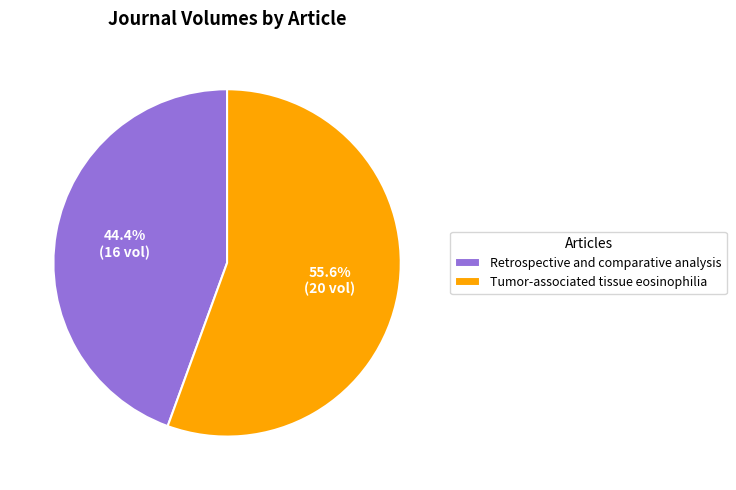

Is Tumor-associated tissue eosinophilia the majority of the pie?

Yes